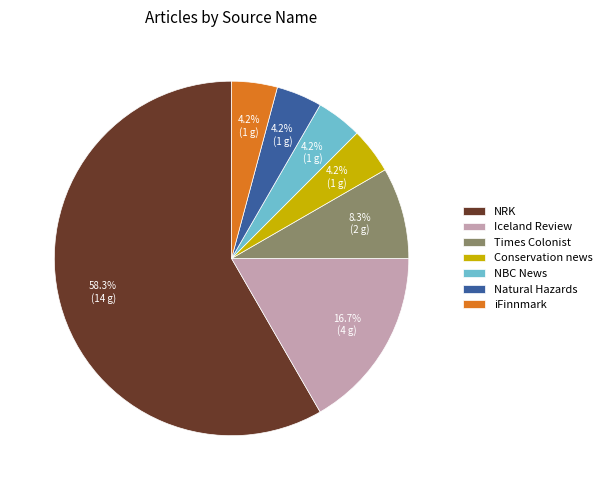

How many segments does this pie chart have?

7